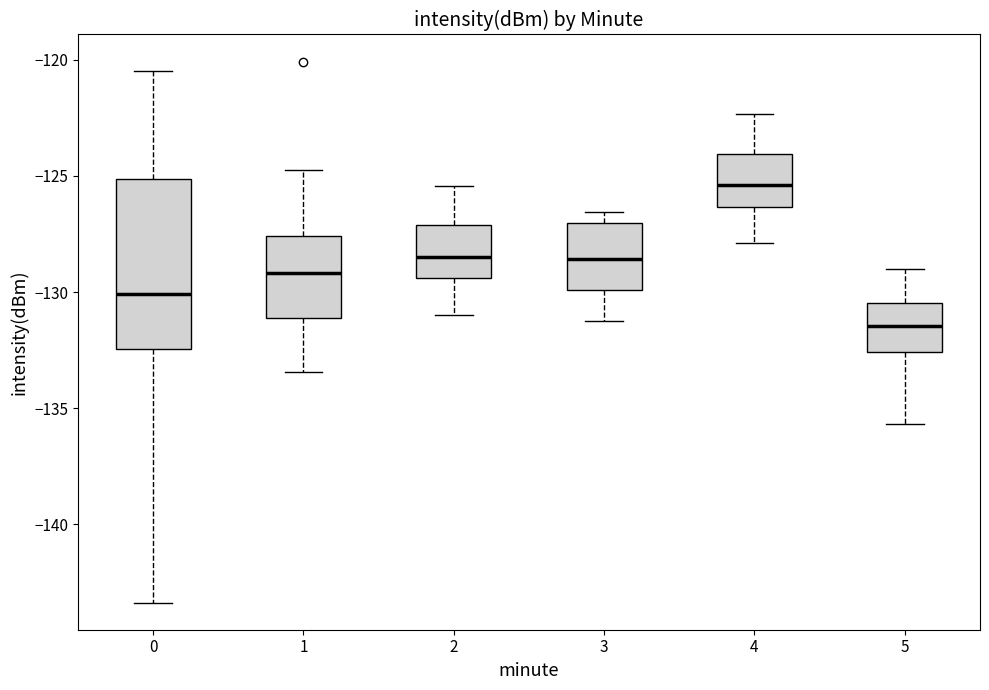

Which box's median line is the lowest?

5